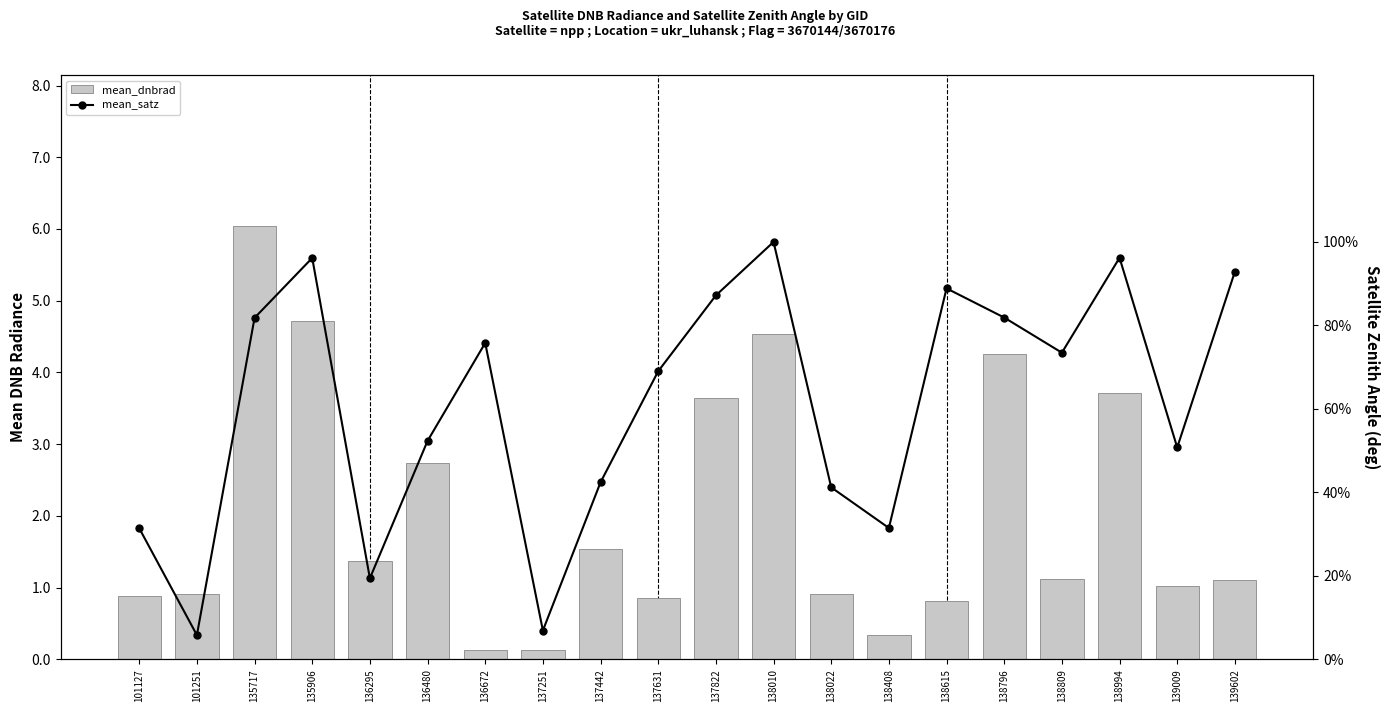

How many data points does each series have?

20